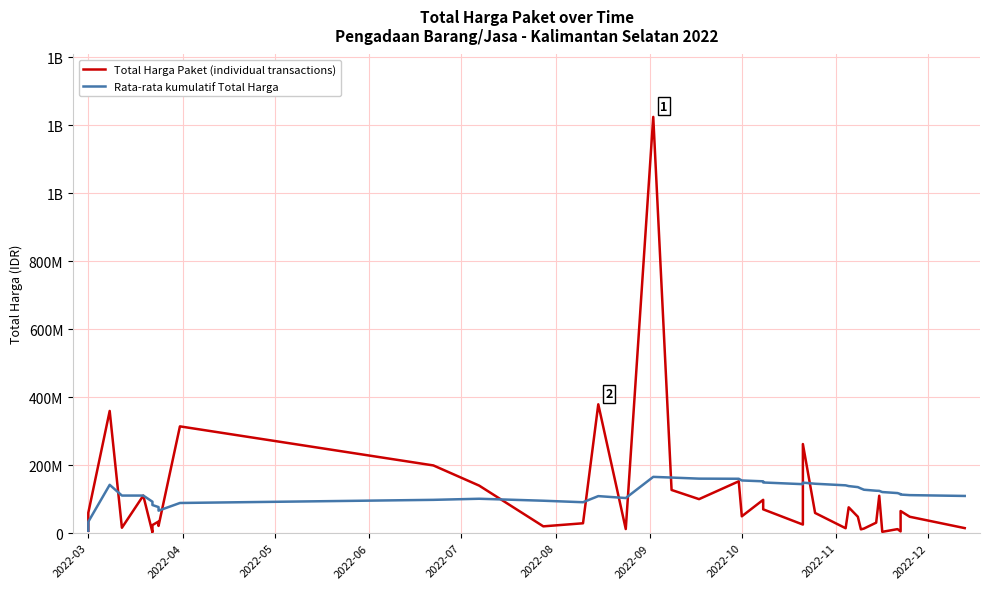

List the series in order of their overall mean, highest first.

Rata-rata kumulatif Total Harga, Total Harga Paket (individual transactions)